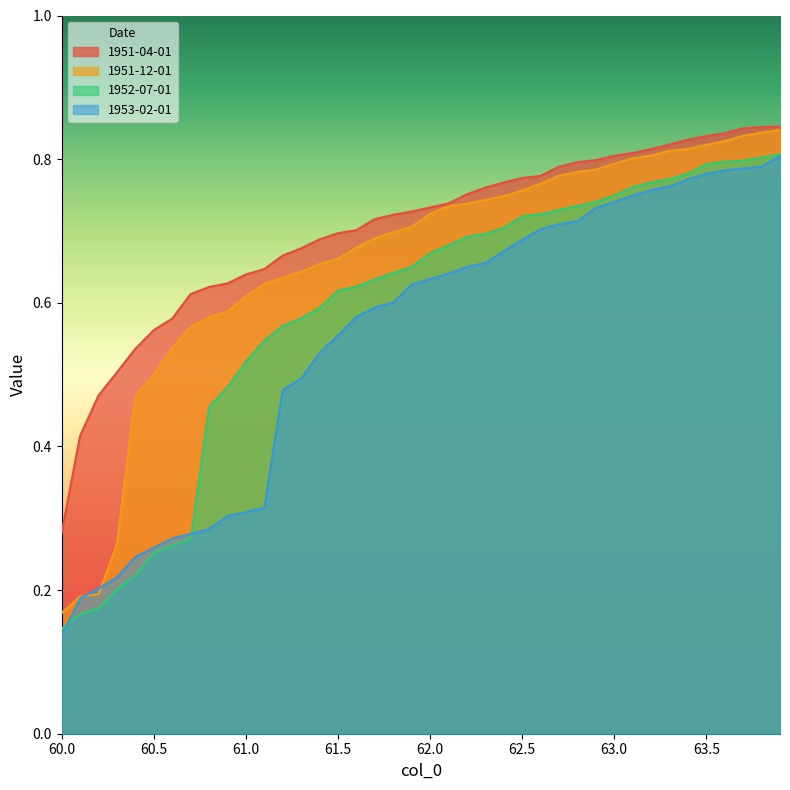

How many distinct data groups are displayed?

4